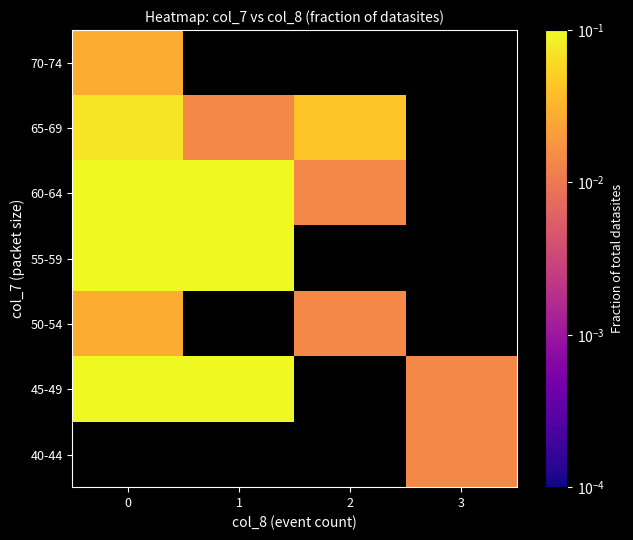

What is the difference between the maximum and minimum values in the 65-69 series?

0.1